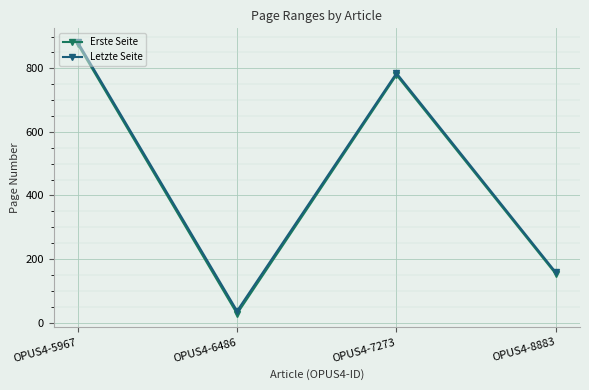

What is the difference between the second highest and second lowest values in the Erste Seite series?

626